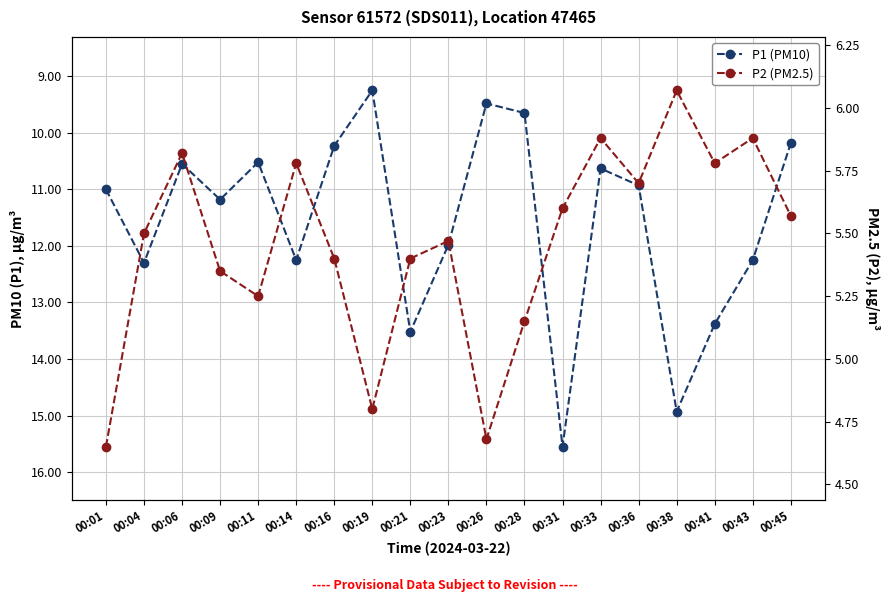

Between 00:21 and 00:33, which series saw the biggest shift?

P1 (PM10)